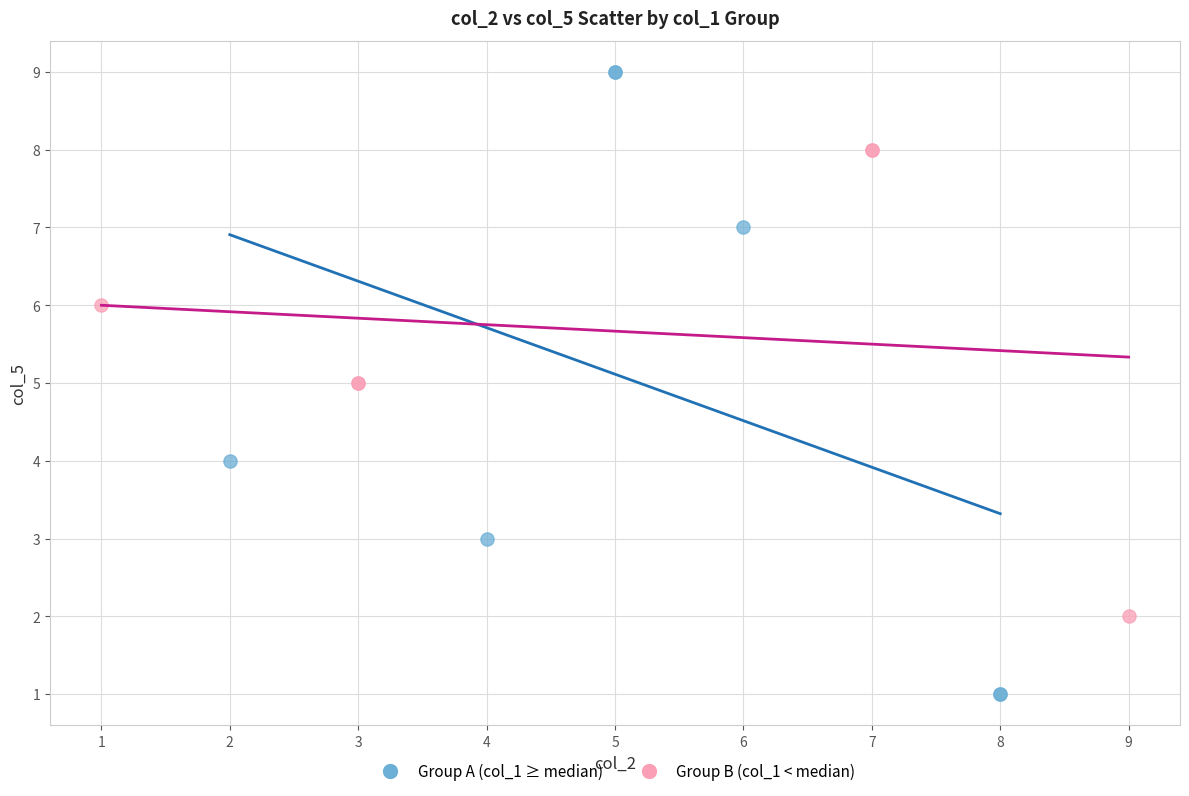

What are all the series names shown in the legend?

Group A (col_1 ≥ median), Group B (col_1 < median)